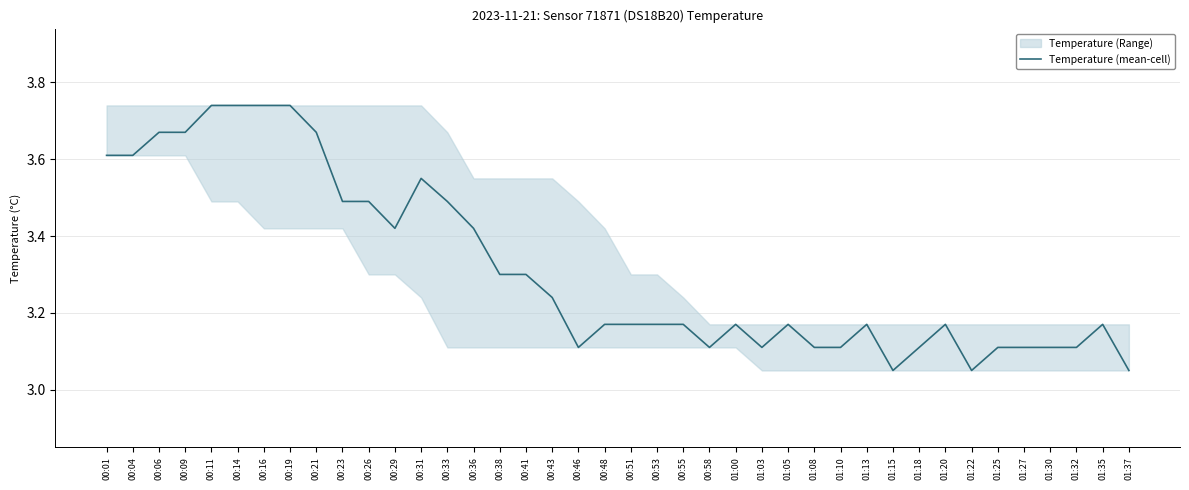

How many points are lower than both their immediate neighbors (excluding endpoints)?

6